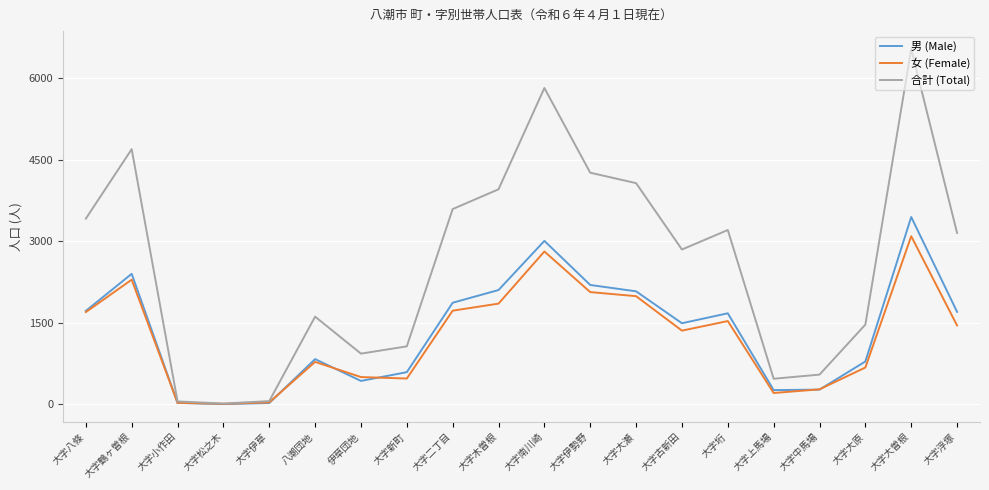

Which series has the largest range (max minus min)?

合計 (Total)